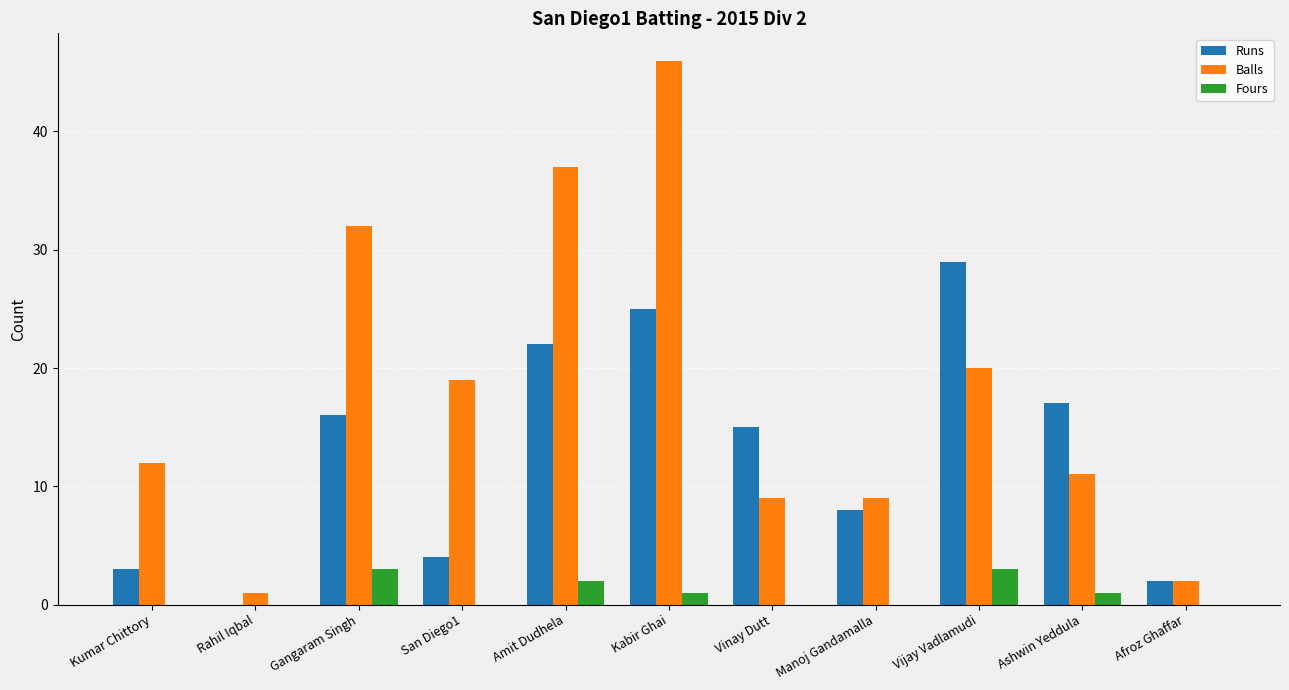

How many data points does each series have?

11